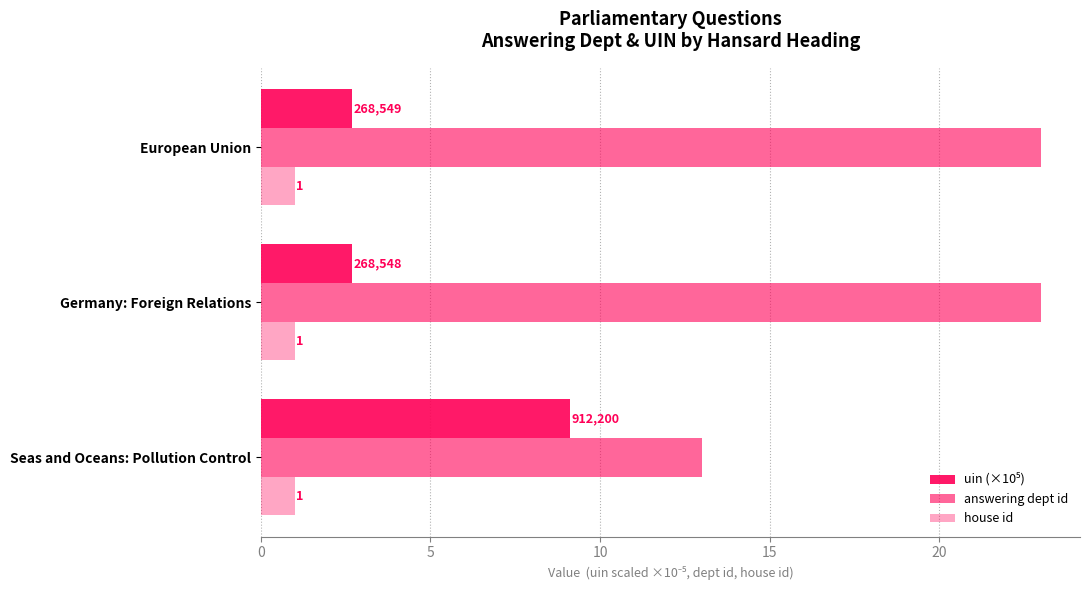

Which series has the largest total across all categories?

answering dept id